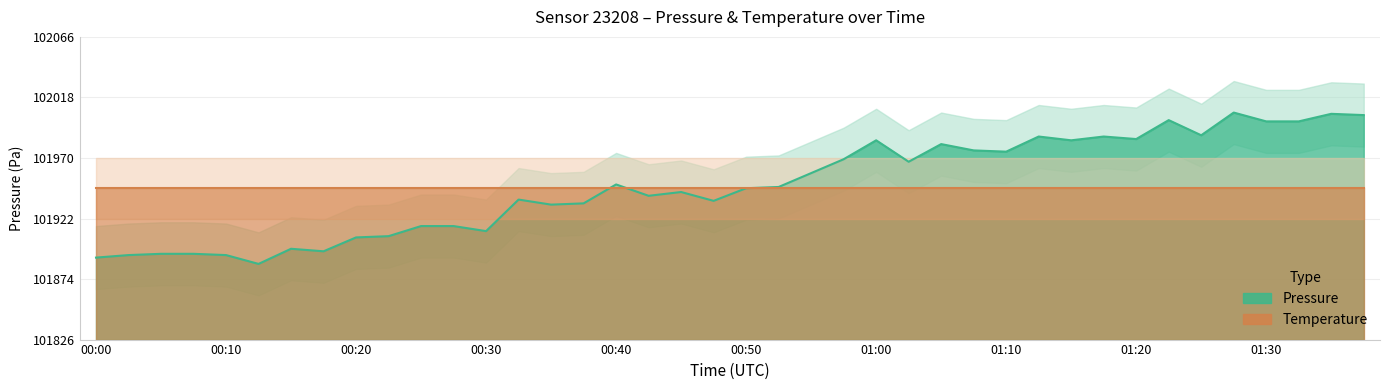

What is the label of the 3rd point from the right?

01:33